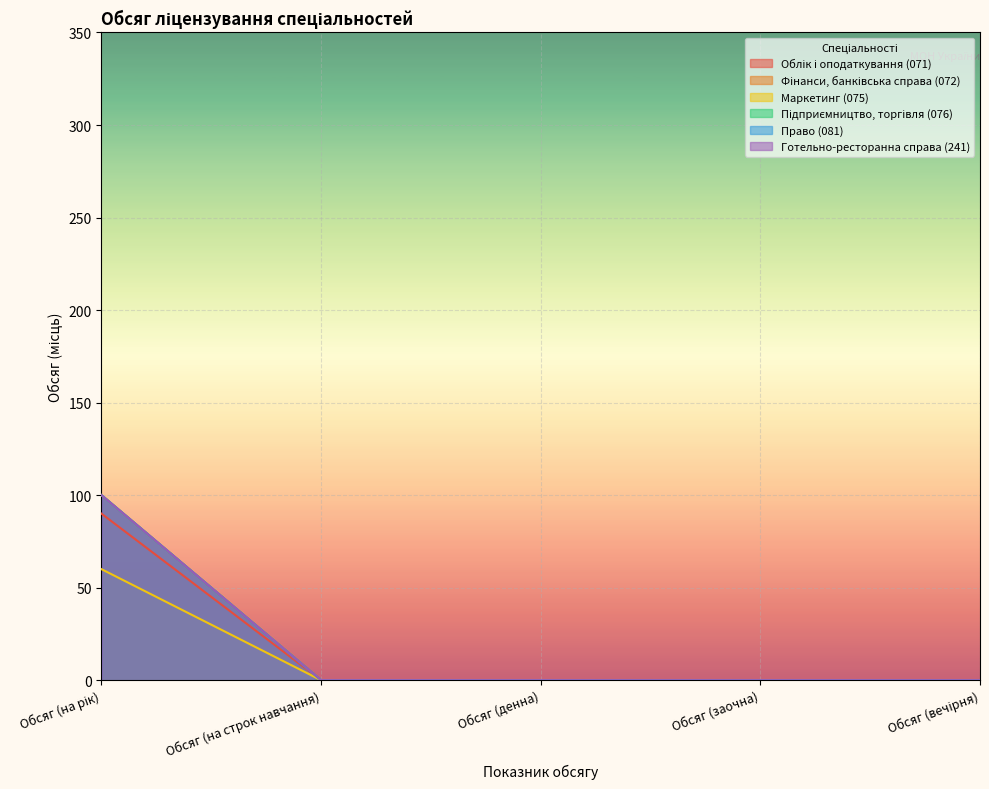

At which label is Фінанси, банківська справа (072) closest to 50?

Обсяг (на рік)